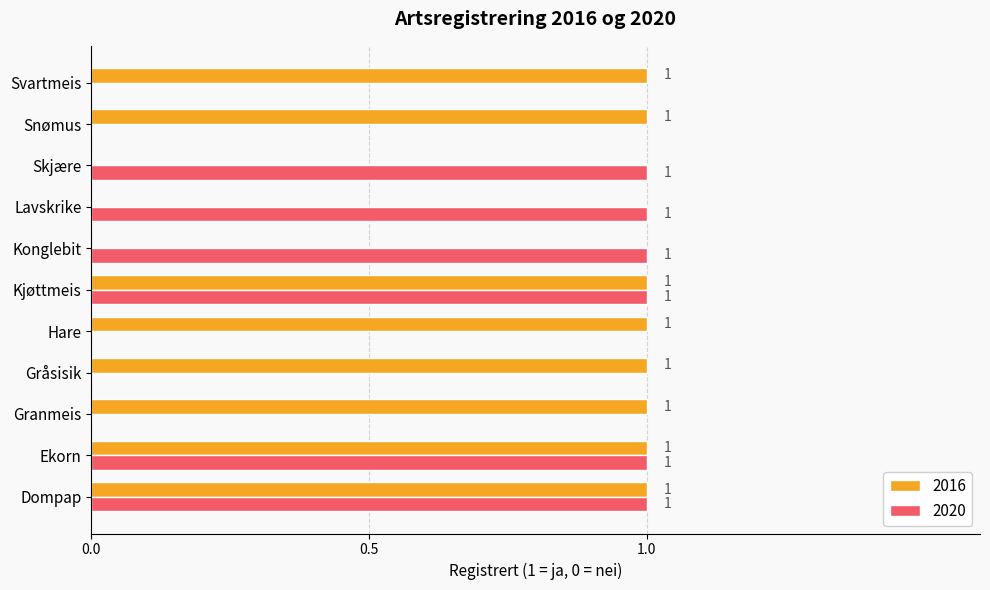

How many series are shown in this chart?

2